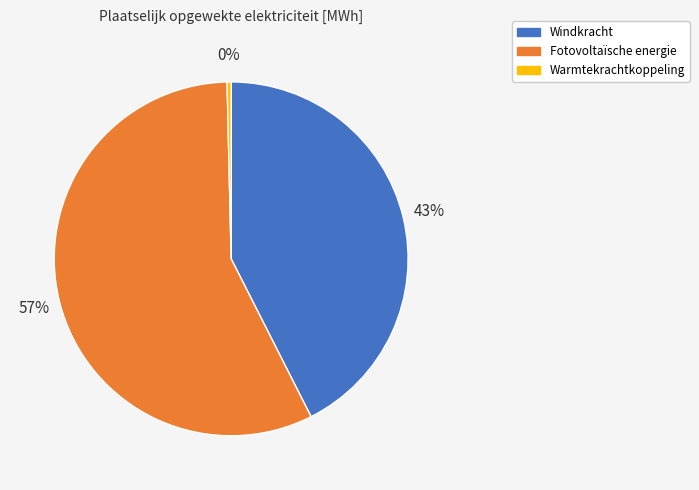

True or false: Fotovoltaïsche energie accounts for 63% of the total.

False